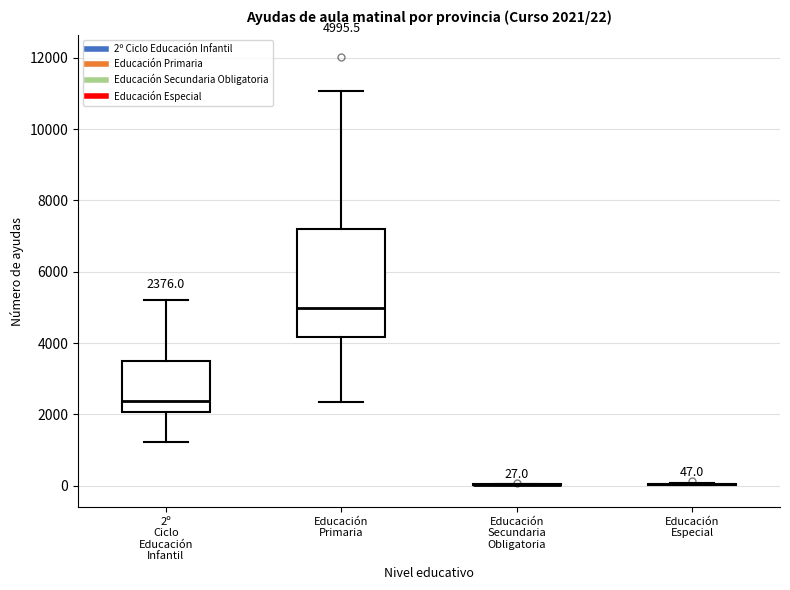

Comparing the boxes themselves (not the whiskers), which one is the tallest?

Educación Primaria